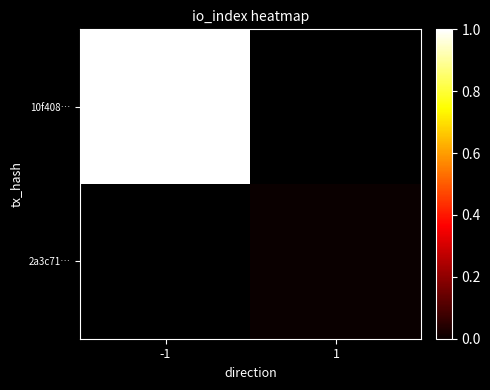

The value of 2a3c71… at 1 is 0.0. True or false?

True